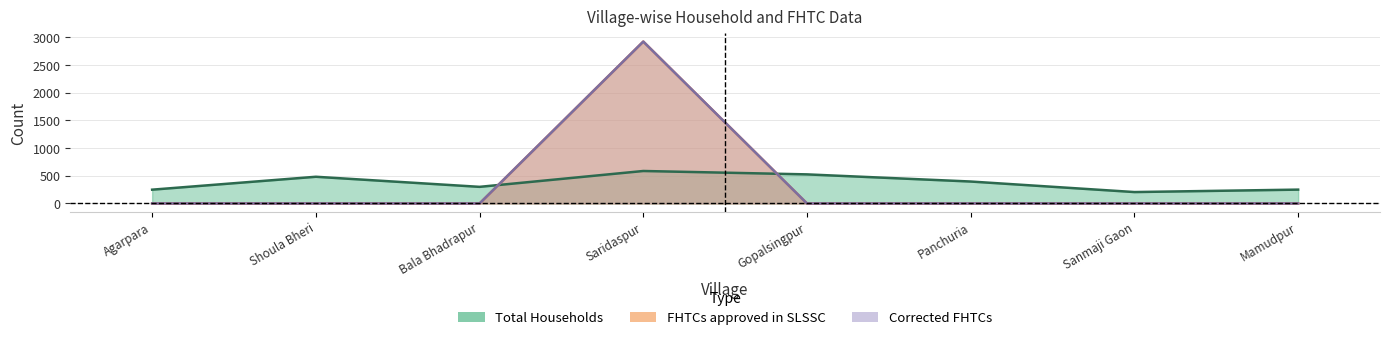

What is the difference between the Corrected FHTCs values at Gopalsingpur and Saridaspur?

2921